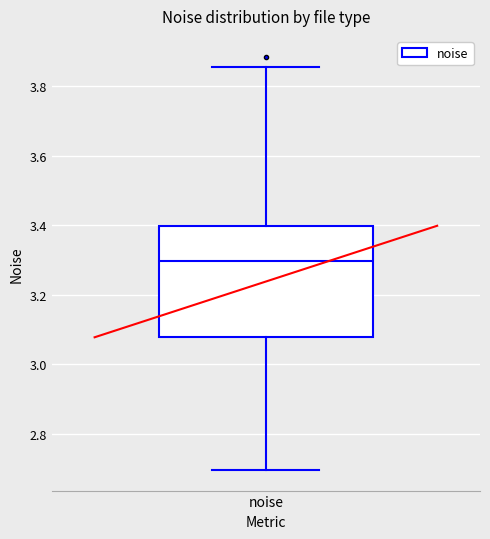

Transcribe this box plot: give where the median line is, the range the box spans, and where the two whiskers end, as read against the y-axis. The values are not printed on the chart, so give them approximately, as read against the axis.

median 3.30, box 3.08 to 3.40, whiskers 2.70 to 3.86